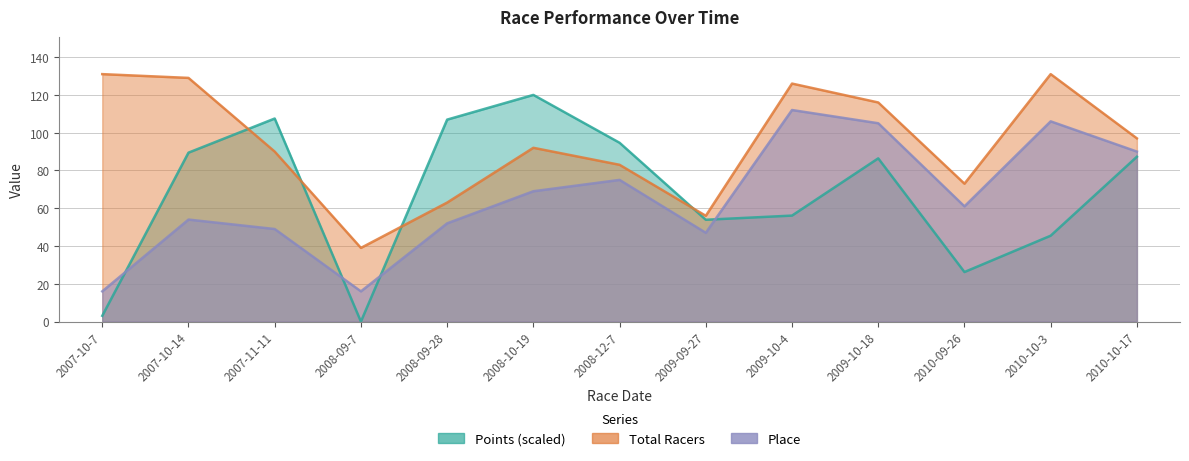

In Total Racers, how many points are higher than both neighbors (excluding endpoints)?

3